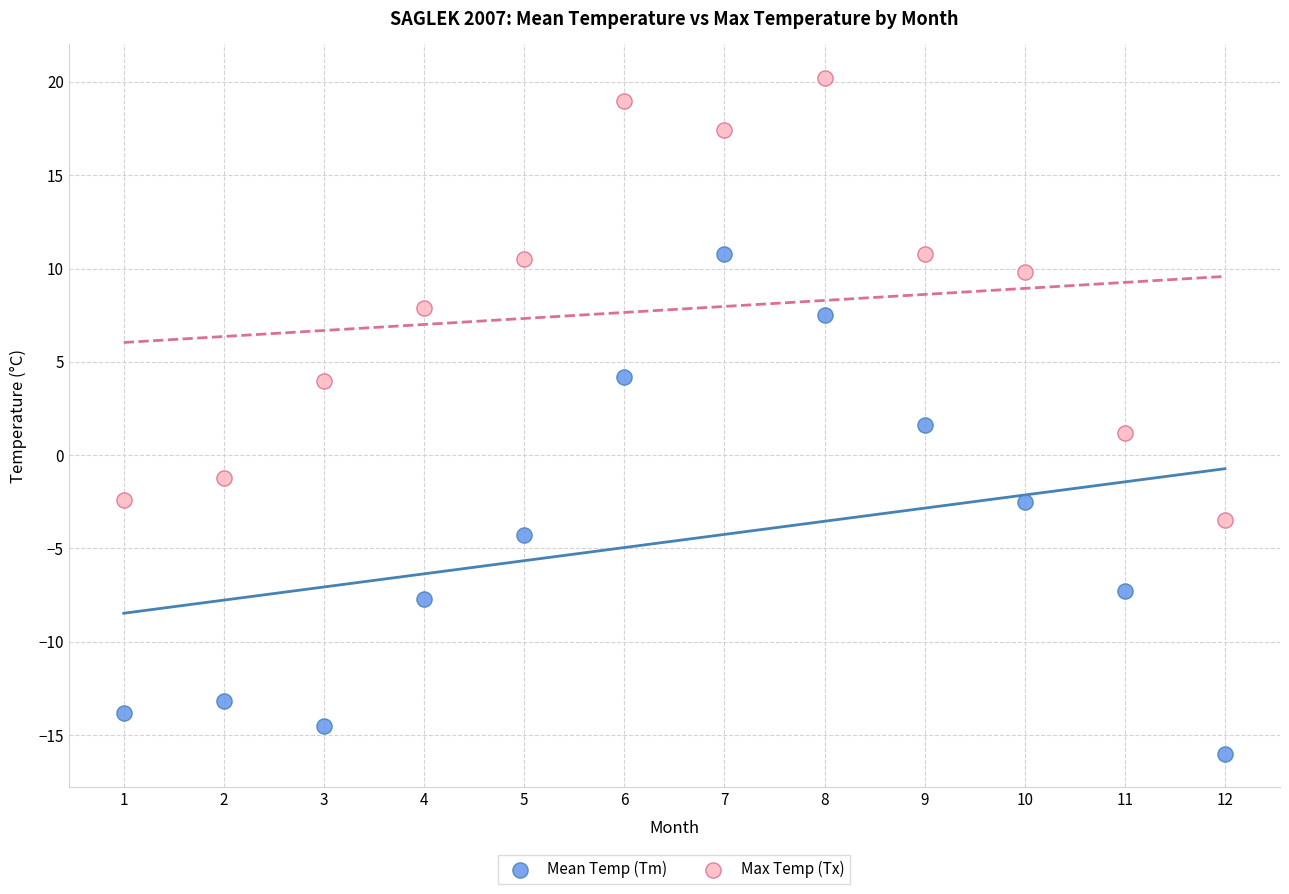

Which series contains the lowest Y value?

Mean Temp (Tm)